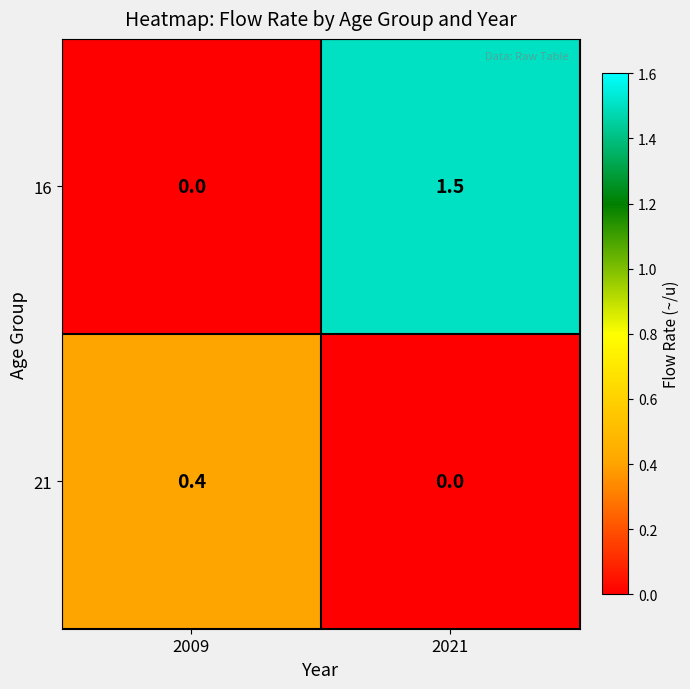

At 2009, list the series in order from largest to smallest.

21, 16